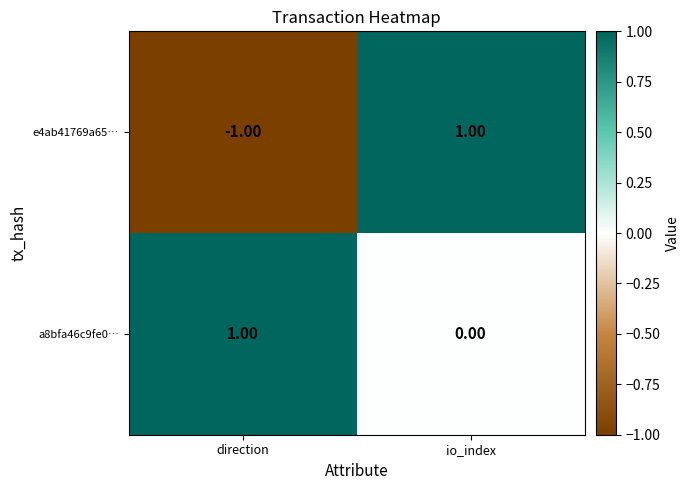

How many categories are shown in the chart?

2